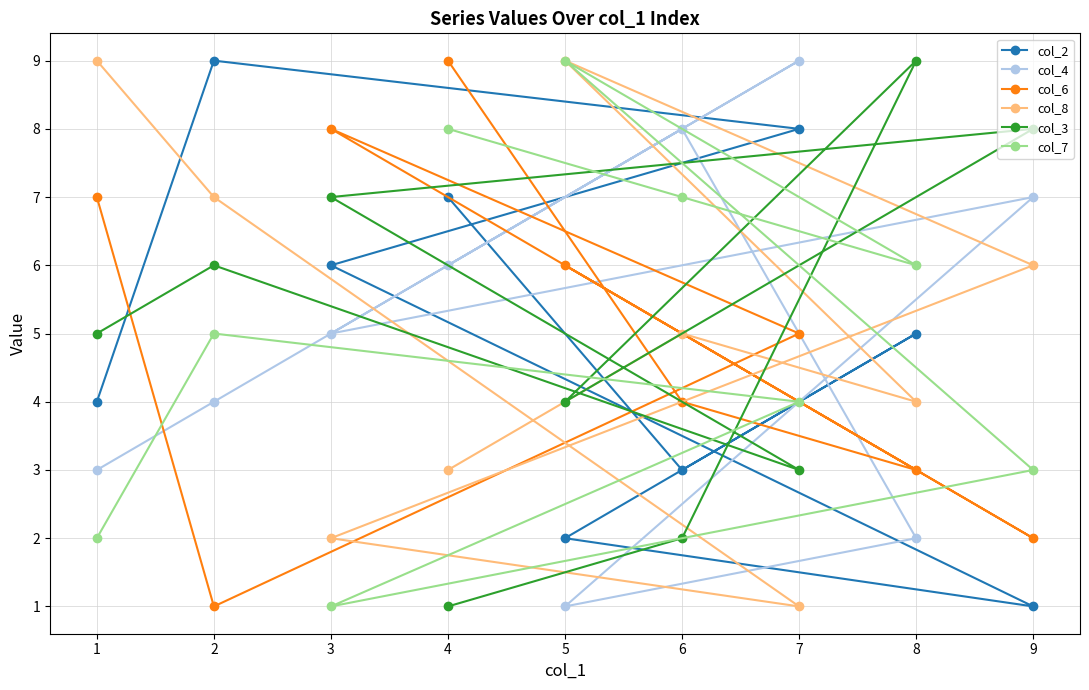

The value of col_8 at 1 is 9. True or false?

True